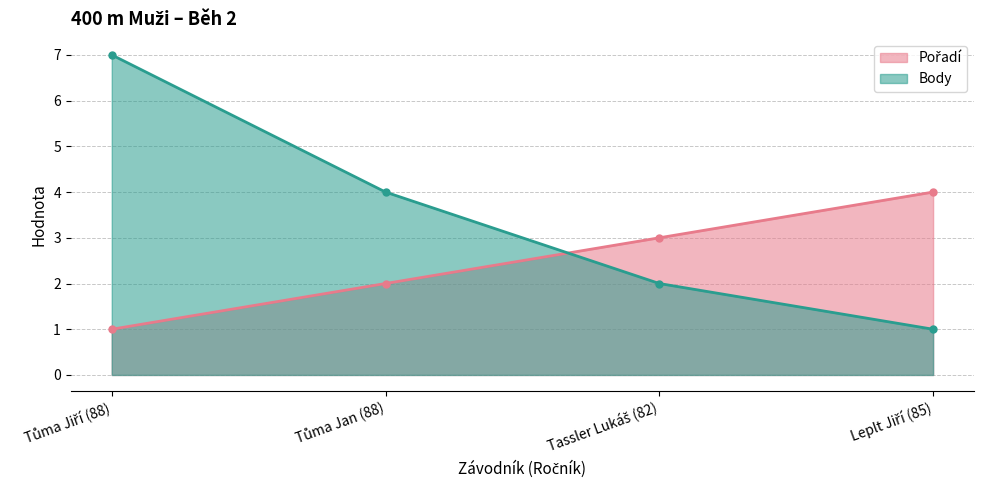

Does the chart display data point markers on the line(s)?

Yes